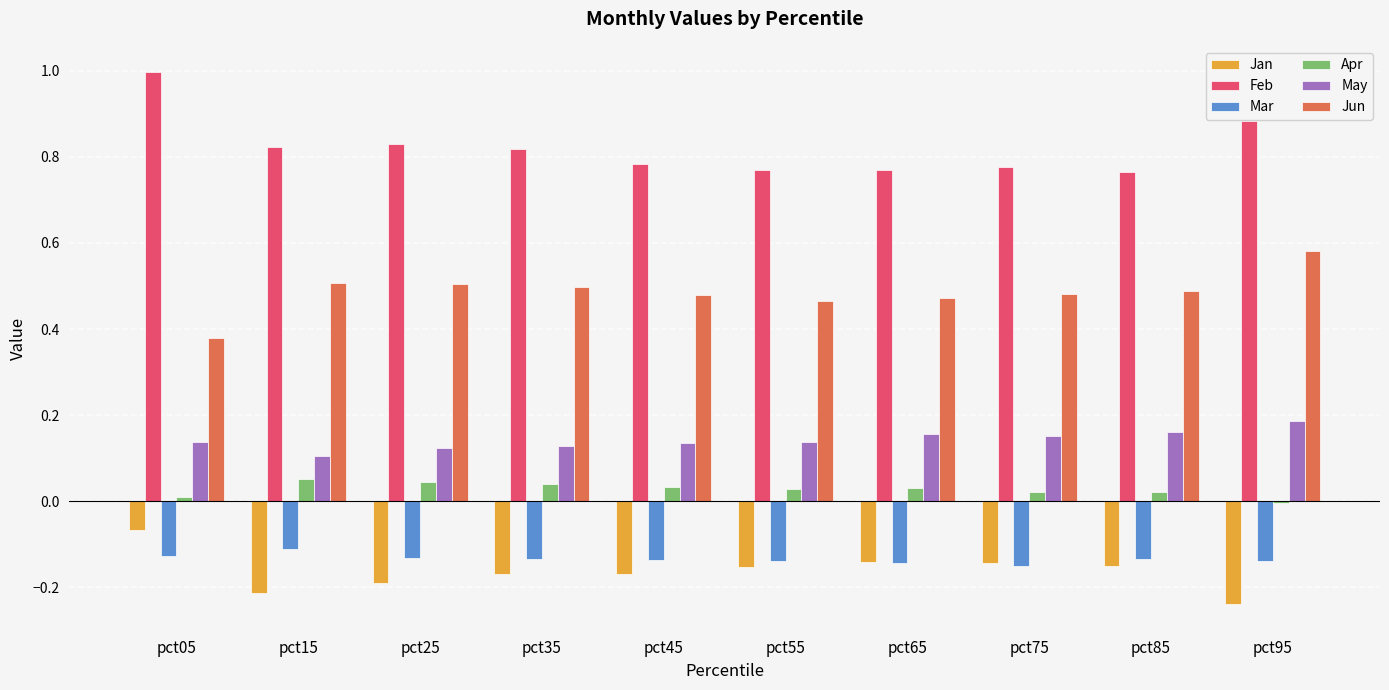

What is the spread (max minus min) of values at pct95?

1.1